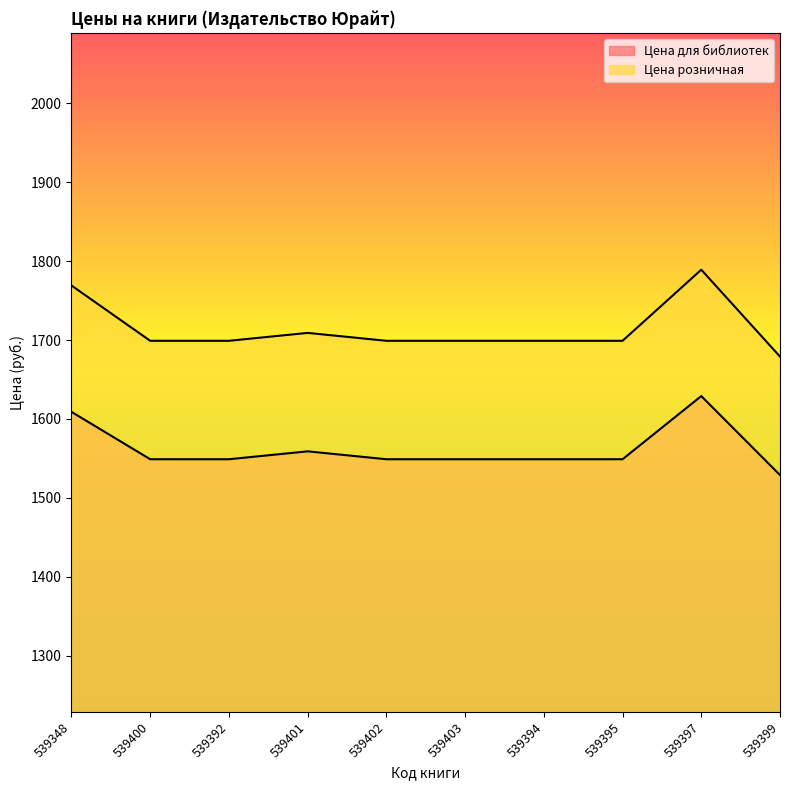

Which has a higher value, 539400 or 539395?

539400